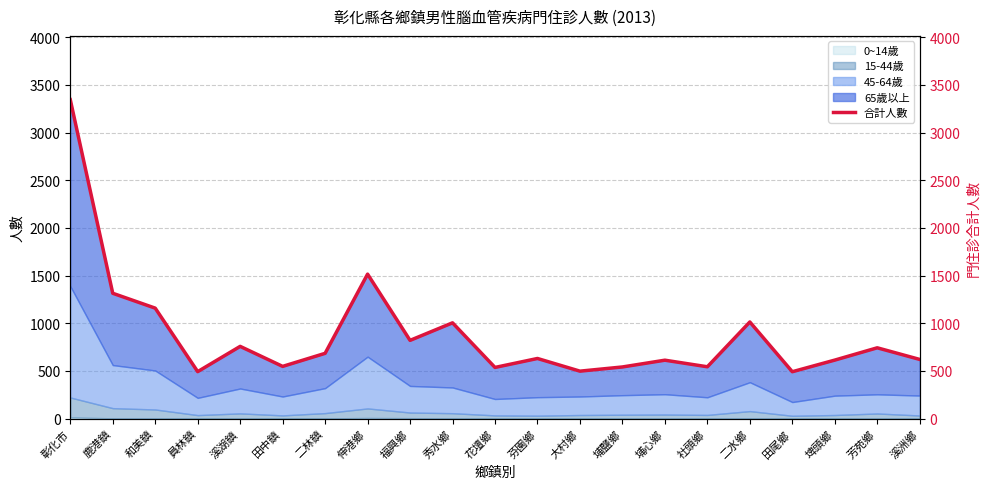

Rank the categories by value from lowest to highest.

田尾鄉, 員林鎮, 大村鄉, 花壇鄉, 埔鹽鄉, 社頭鄉, 田中鎮, 埔心鄉, 埤頭鄉, 溪洲鄉, 芬園鄉, 二林鎮, 芳苑鄉, 溪湖鎮, 福興鄉, 秀水鄉, 二水鄉, 和美鎮, 鹿港鎮, 伸港鄉, 彰化市